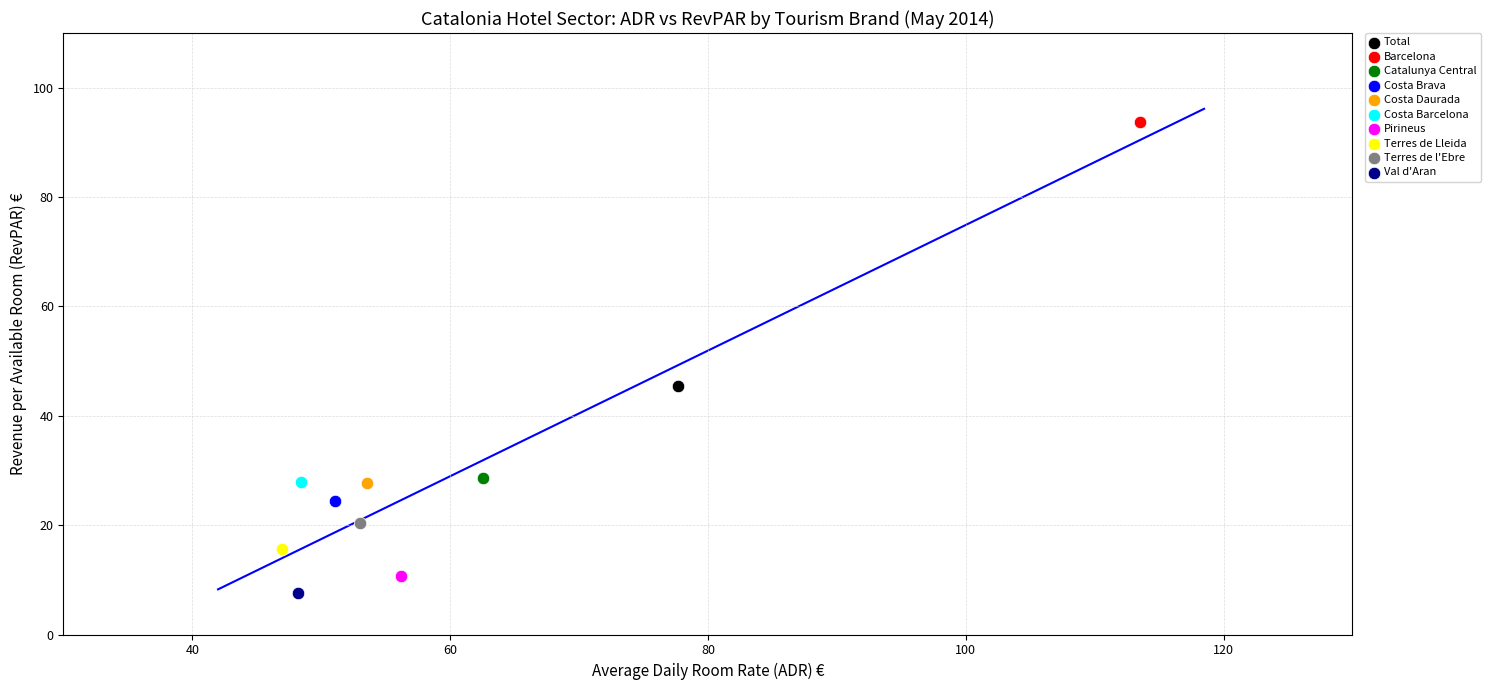

Which series contains the lowest Y value?

Val d'Aran